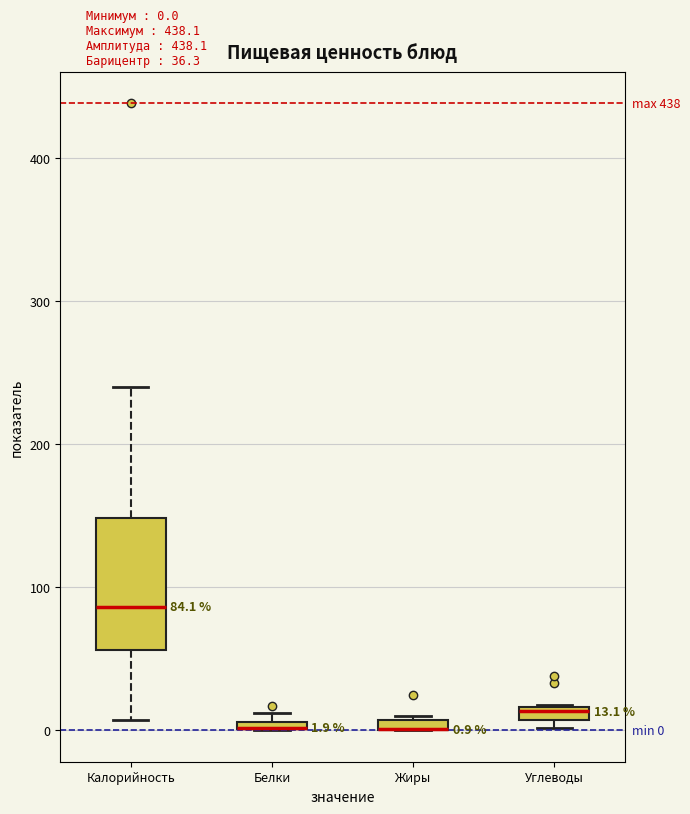

Comparing the boxes themselves (not the whiskers), which one is the tallest?

Калорийность